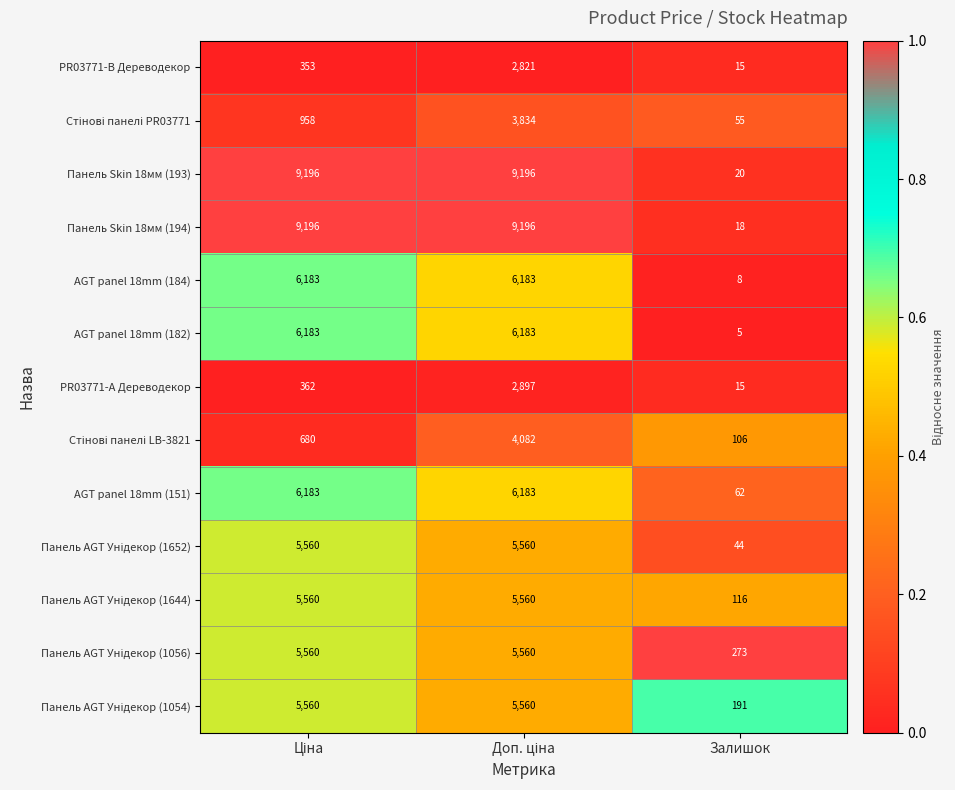

What is the total value across all series at Залишок?

928